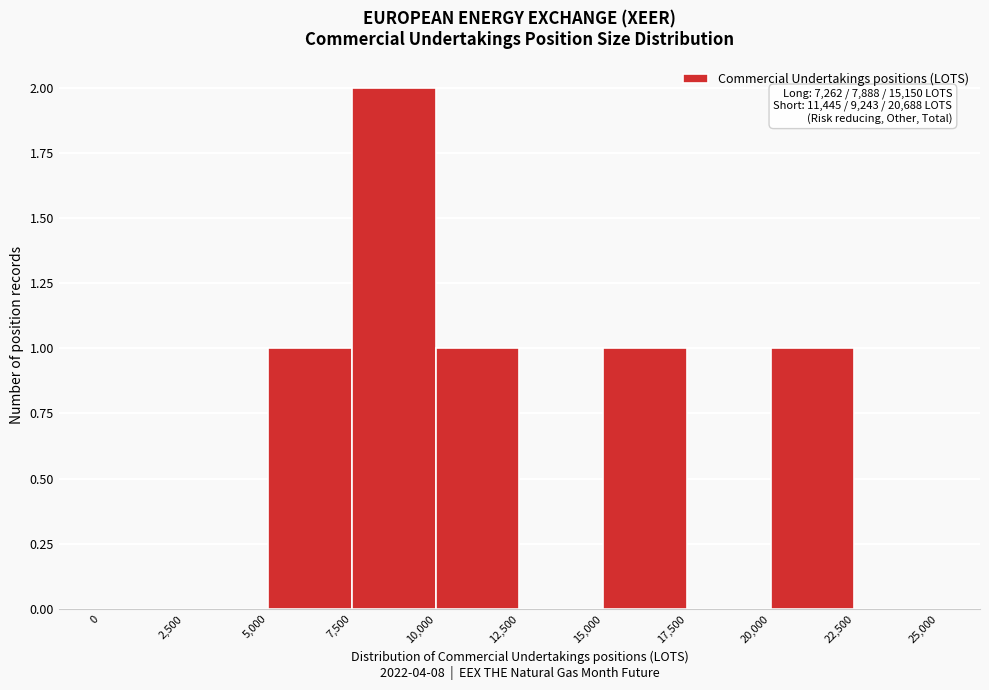

Which range on the x-axis has the tallest bar?

7,500 to 10,000